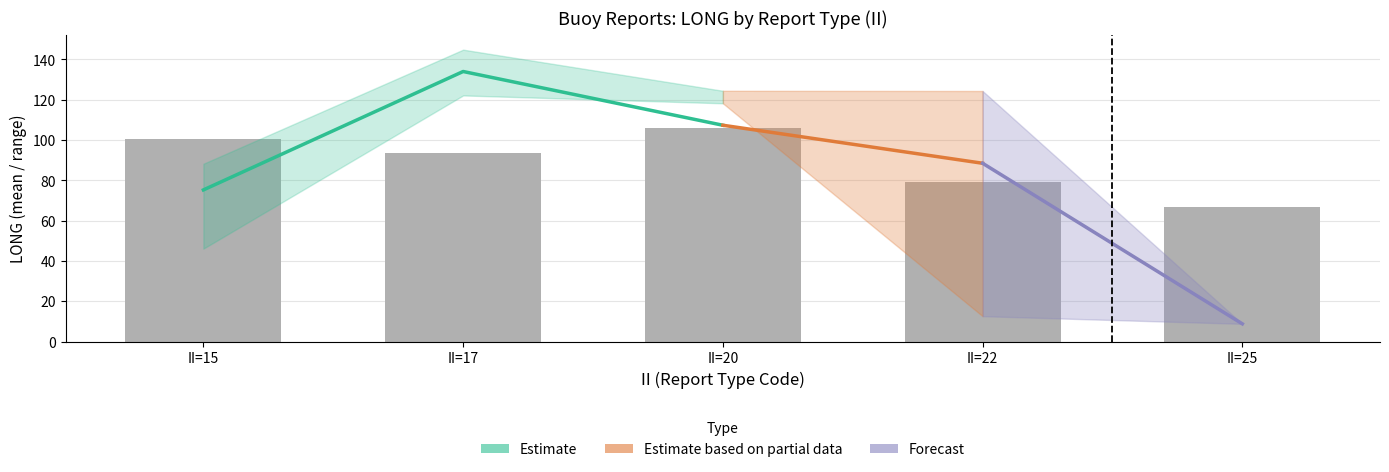

What is the difference between the maximum and second lowest values?

26.3